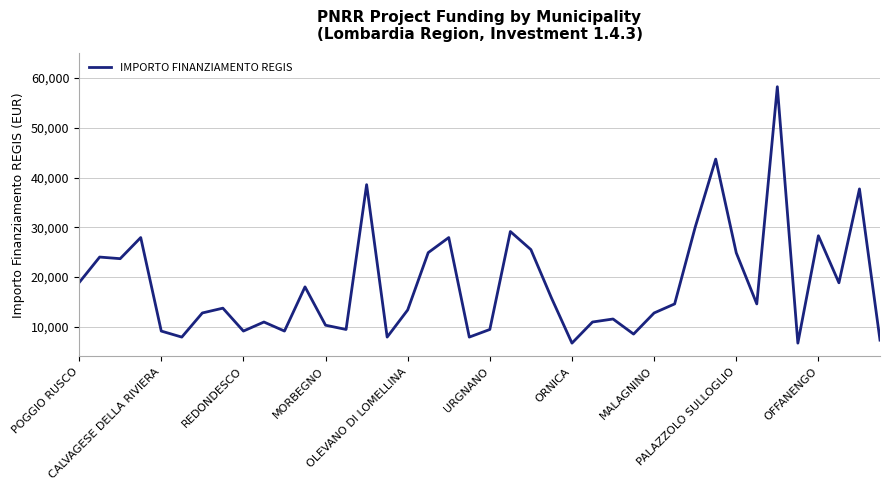

What is the smallest value displayed?

6677